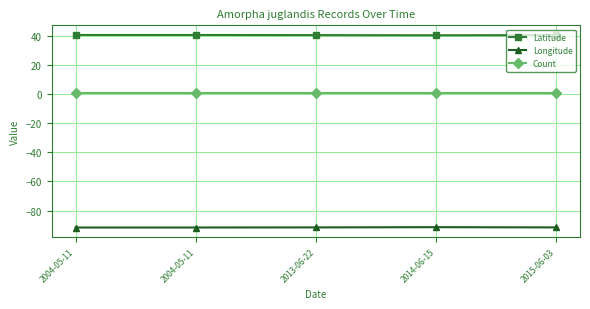

Which series changed the most between 2004-05-11 and 2014-06-15?

Longitude